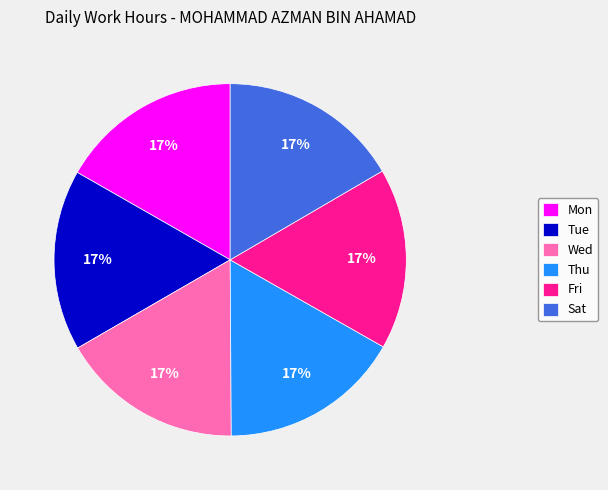

Count the number of slices in the pie.

6